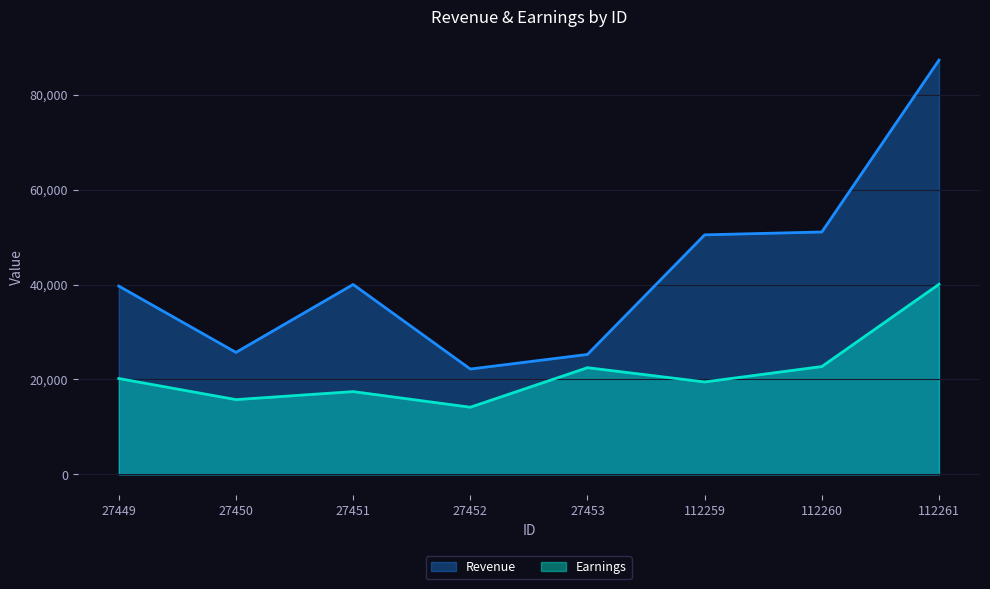

What is the value of the Revenue point at the 8th from the left?

87307